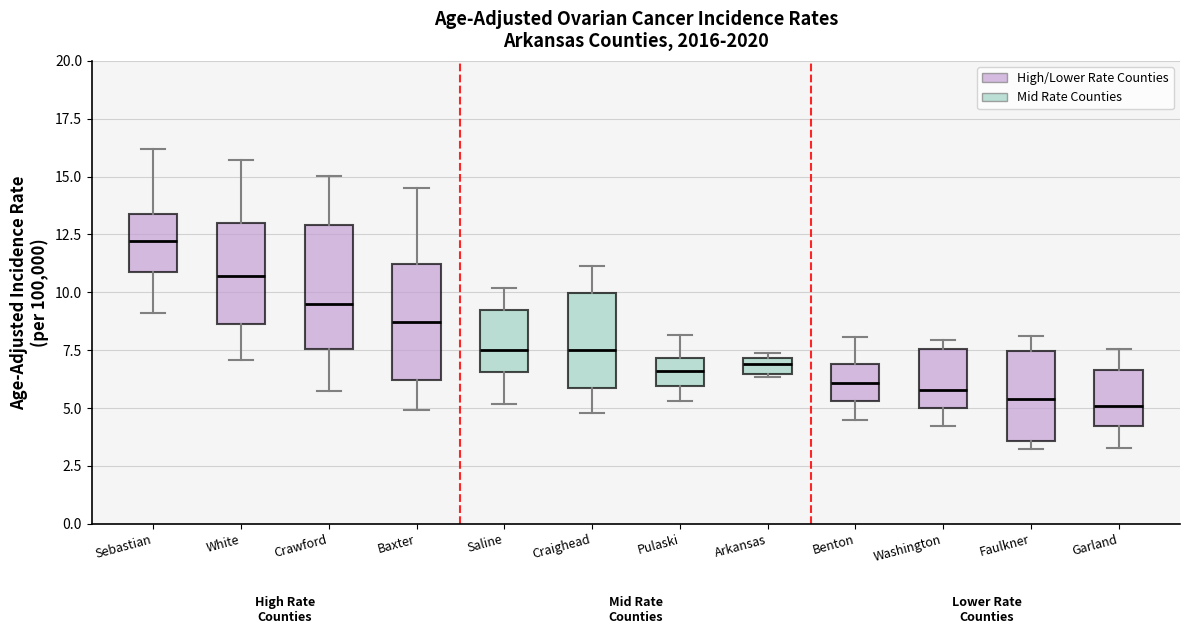

Where is the lower edge of the box for Arkansas on the y-axis? The values are not printed on the chart, so give them approximately, as read against the axis.

6.5